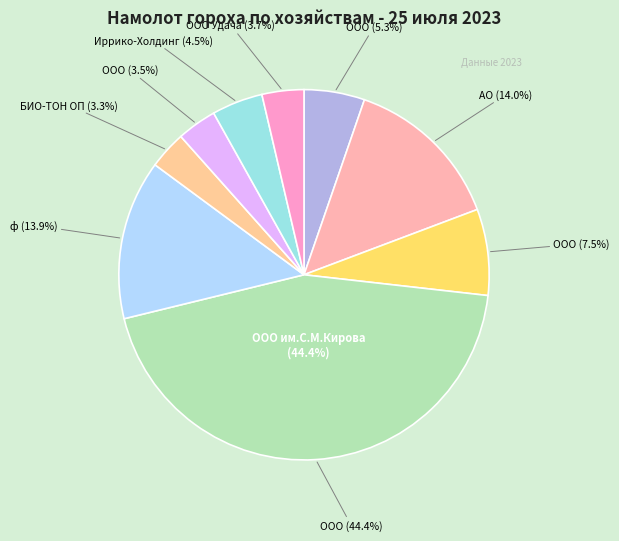

To the nearest percent, what is the average slice percentage?

11%